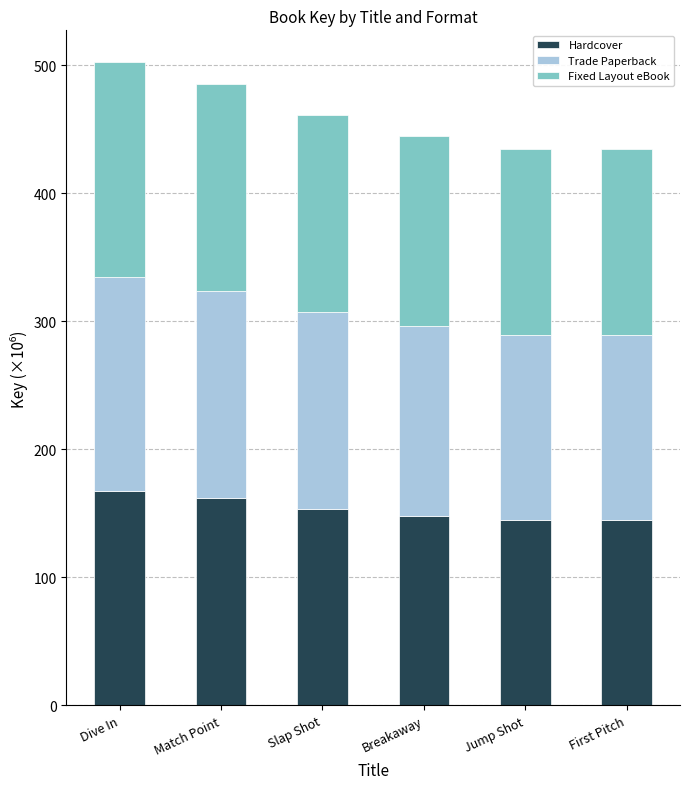

What is the sum of all Hardcover values?

920.7